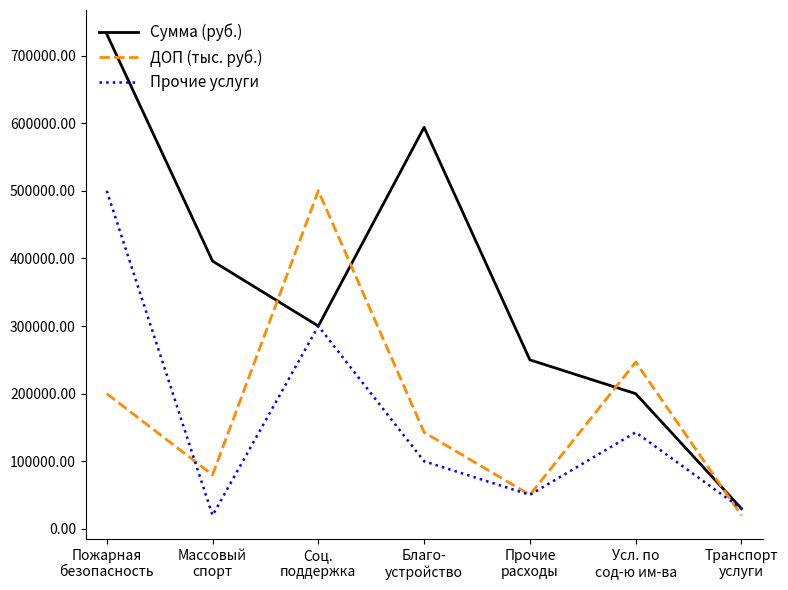

Which series has the largest range (max minus min)?

Сумма (руб.)